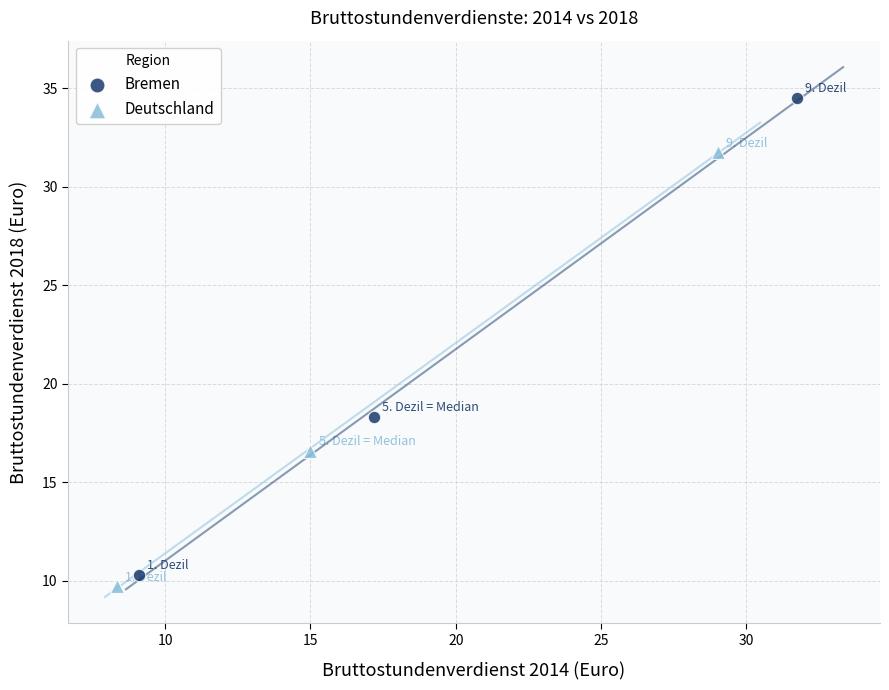

Which series contains the lowest Y value?

Deutschland